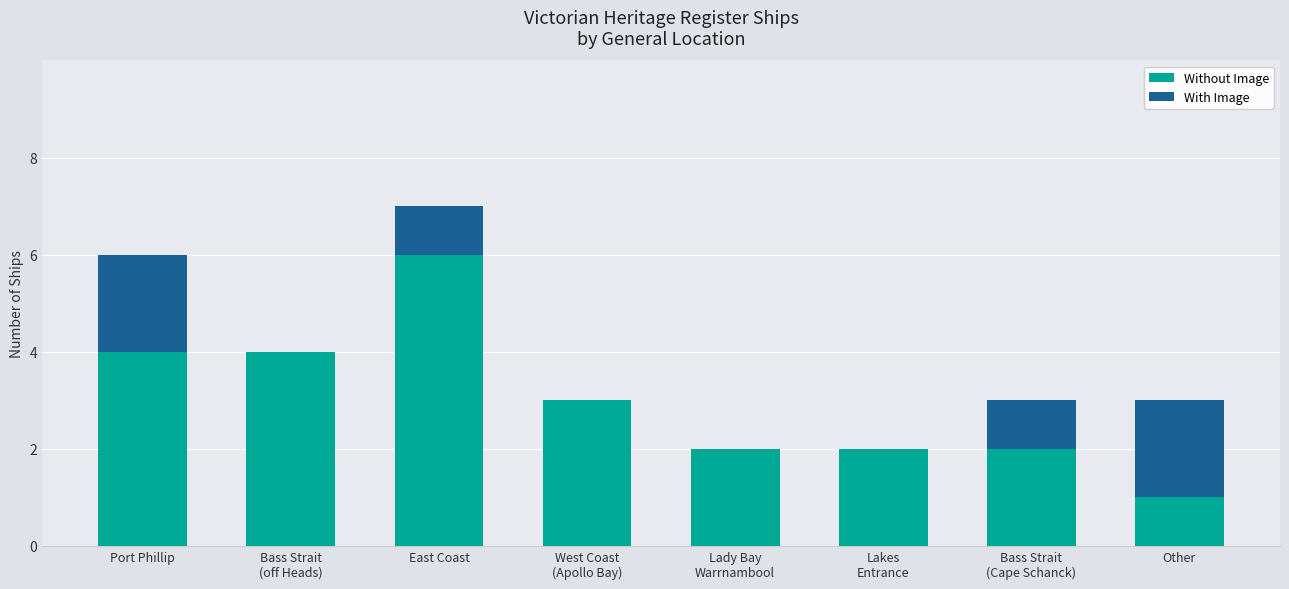

At which category is the sum across all series the highest?

East Coast